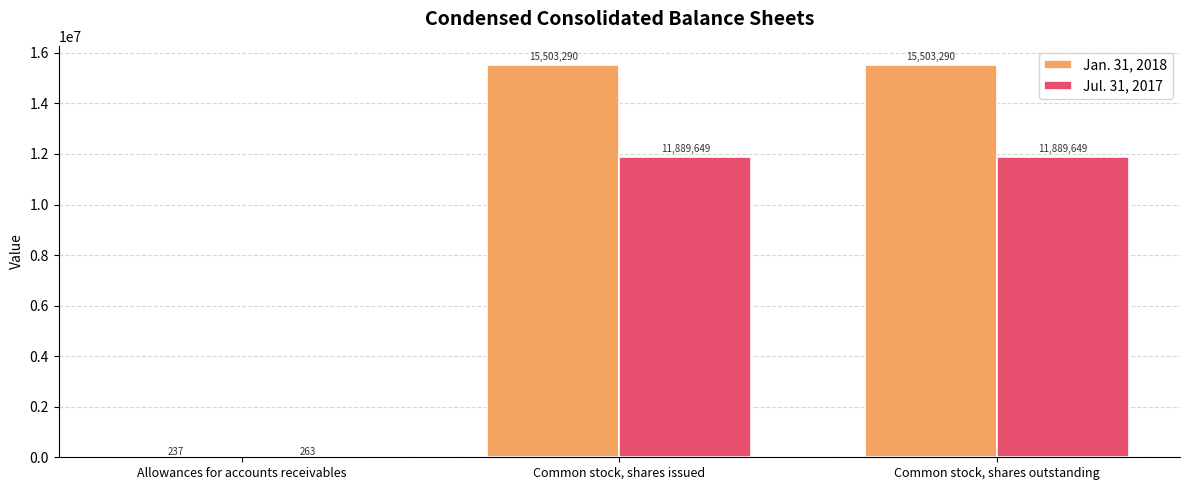

The Jan. 31, 2018 series shows 15503290 at Common stock, shares outstanding. True or false?

True